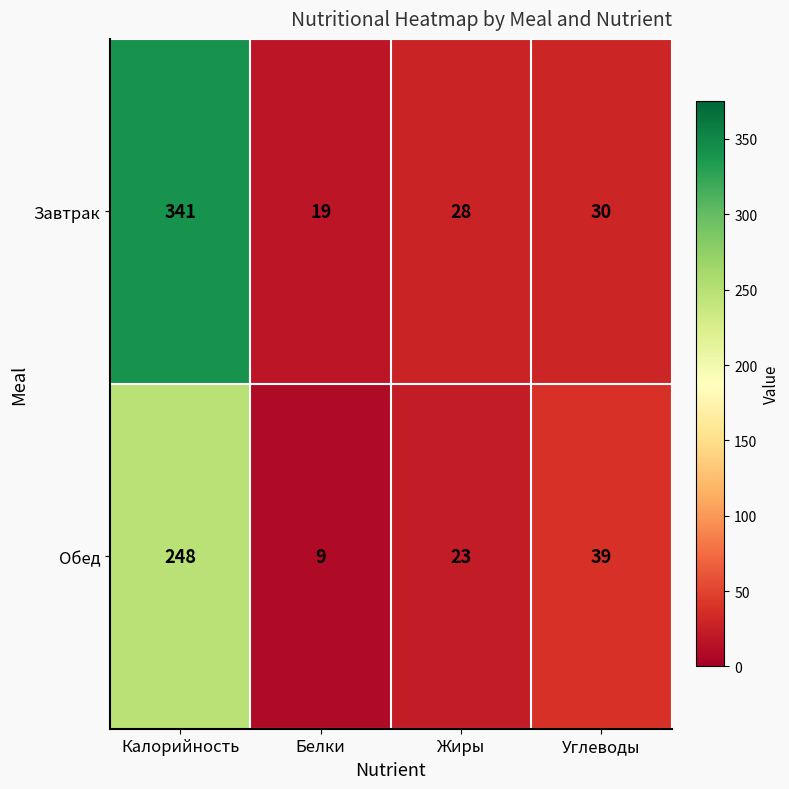

Which series has the largest total across all categories?

Завтрак